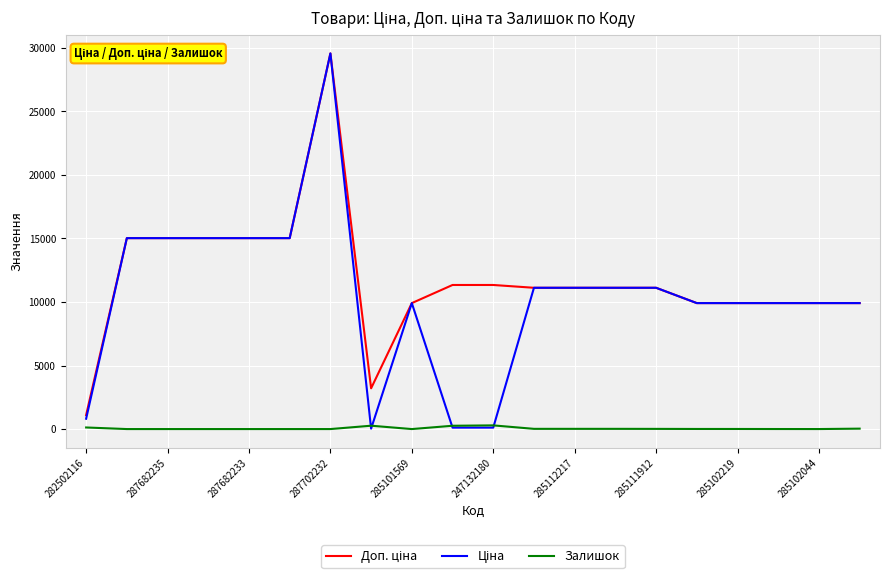

How many lines are shown in the chart?

3